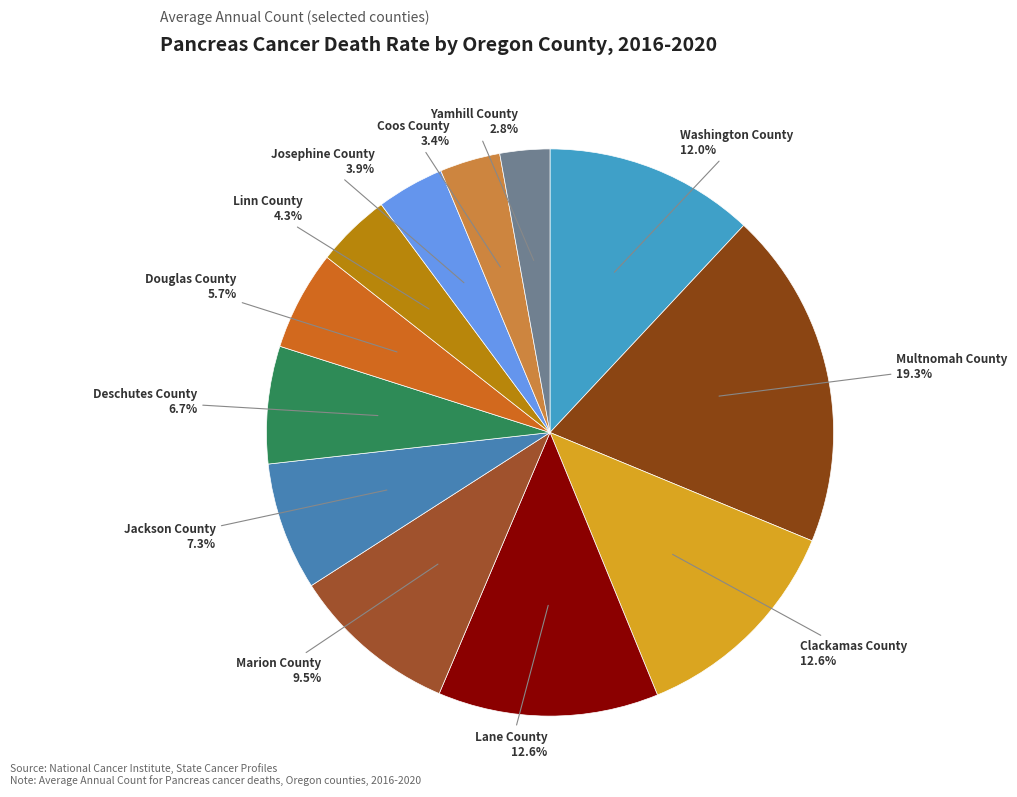

Is the sum of Clackamas County and Deschutes County greater than half?

No